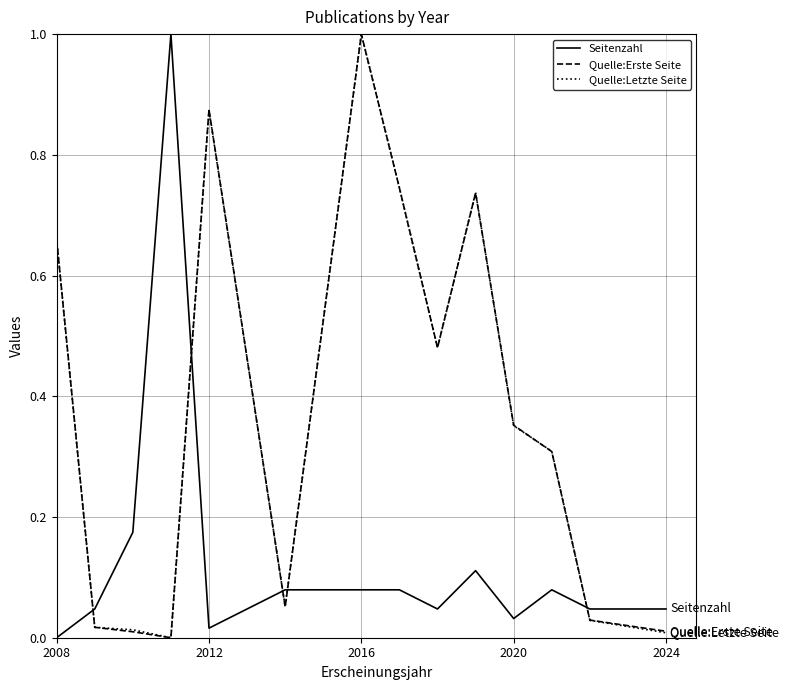

How many lines are shown in the chart?

3